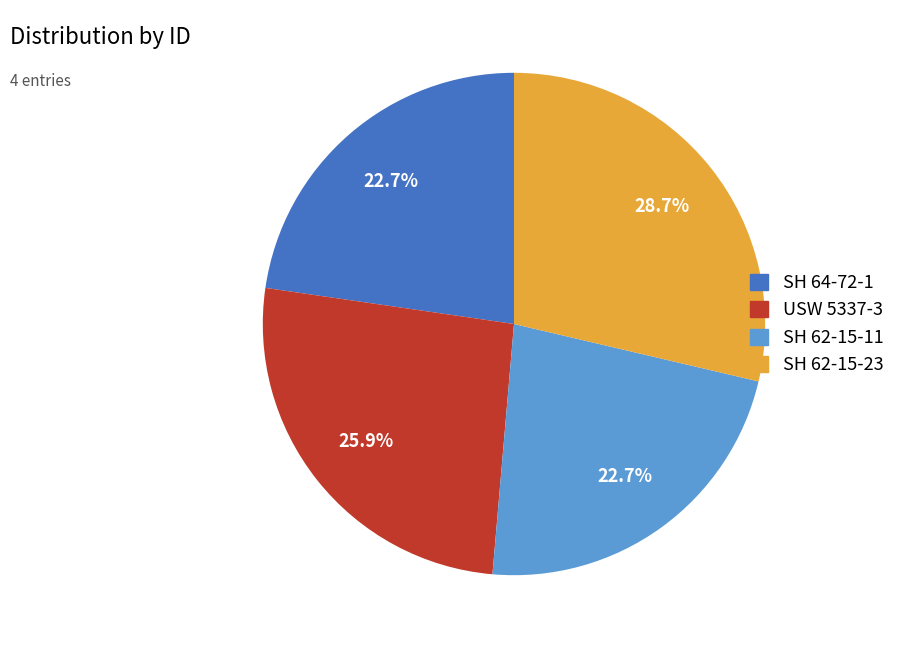

Which slice is the largest?

SH 62-15-23